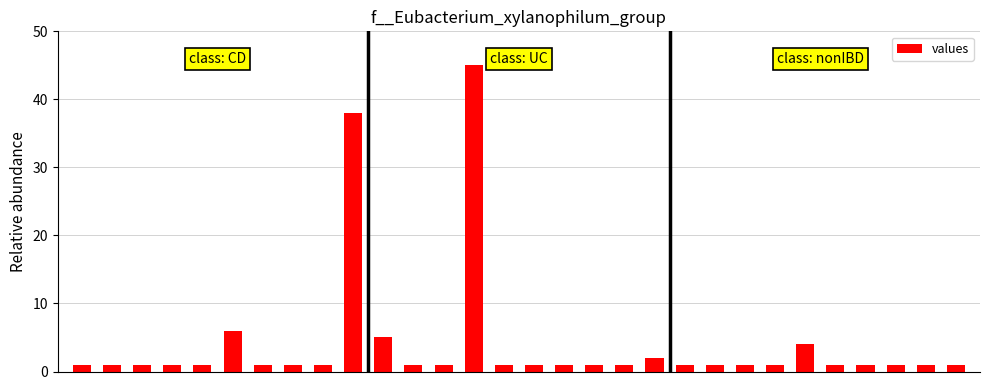

What is the difference between the second highest and second lowest values?

37